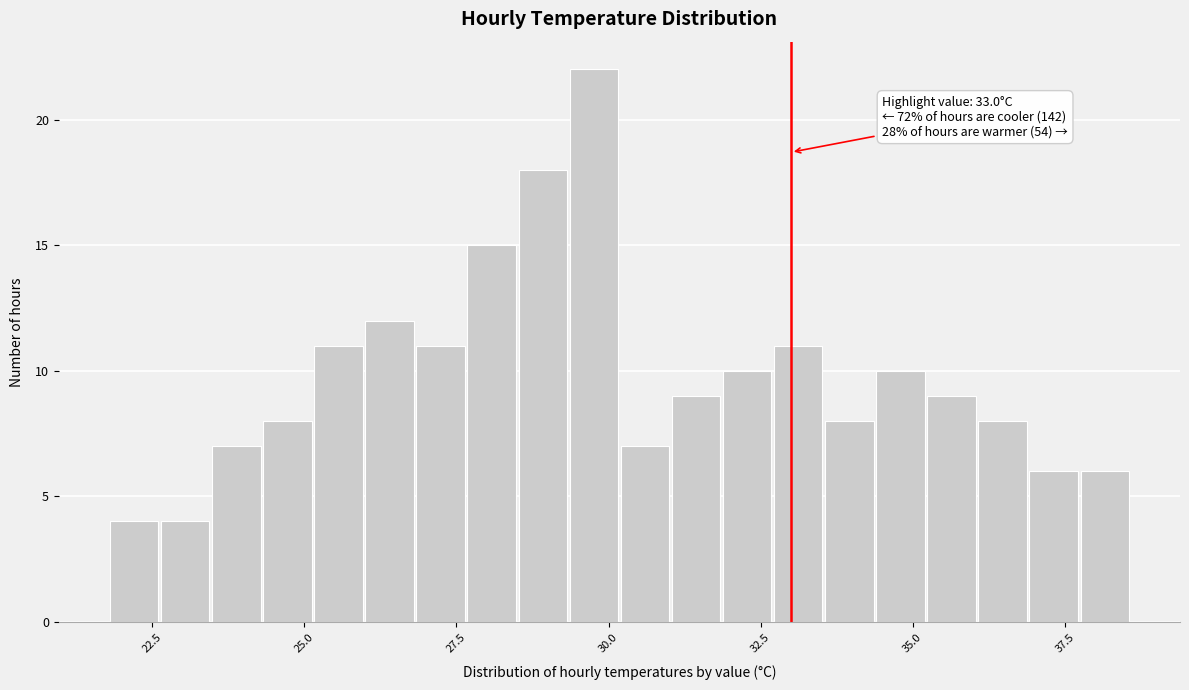

Read against the x-axis, roughly where is the centre of the tallest bar?

30.0